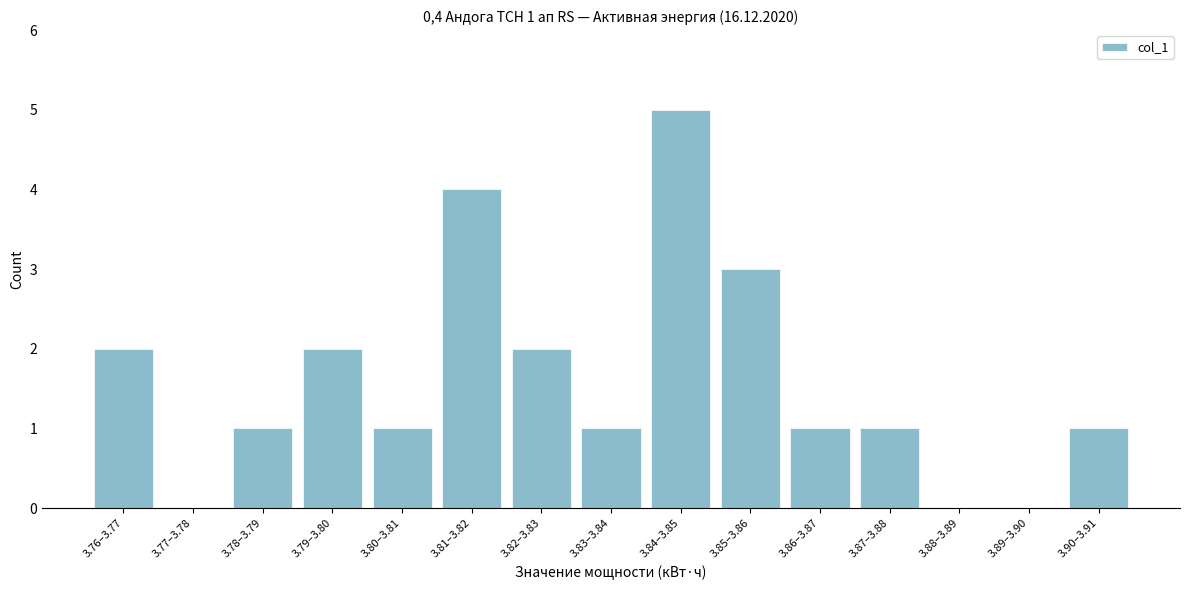

Reading right to left, list all the values displayed in this chart.

3.90–3.91=1	3.89–3.90=0	3.88–3.89=0	3.87–3.88=1	3.86–3.87=1	3.85–3.86=3	3.84–3.85=5	3.83–3.84=1	3.82–3.83=2	3.81–3.82=4	3.80–3.81=1	3.79–3.80=2	3.78–3.79=1	3.77–3.78=0	3.76–3.77=2